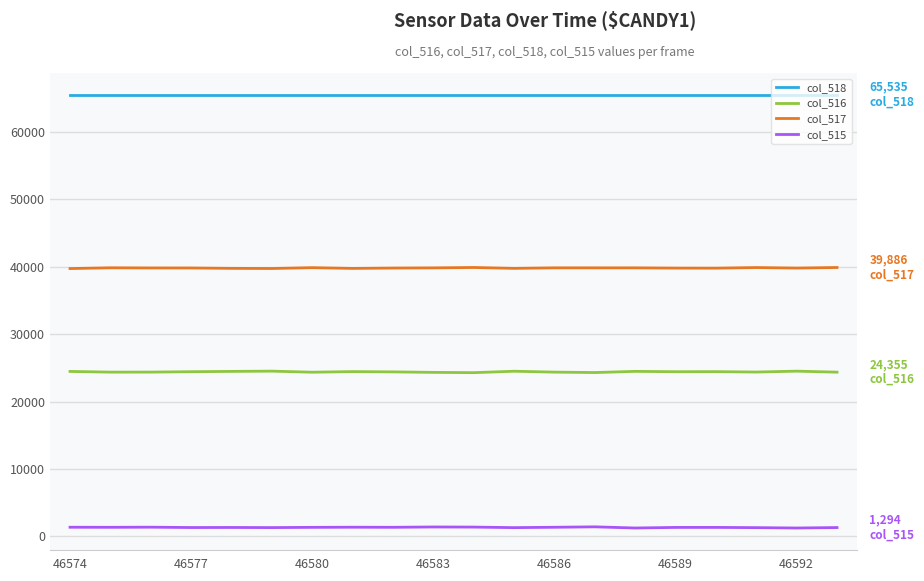

What are all the series names shown in the legend?

col_518, col_516, col_517, col_515